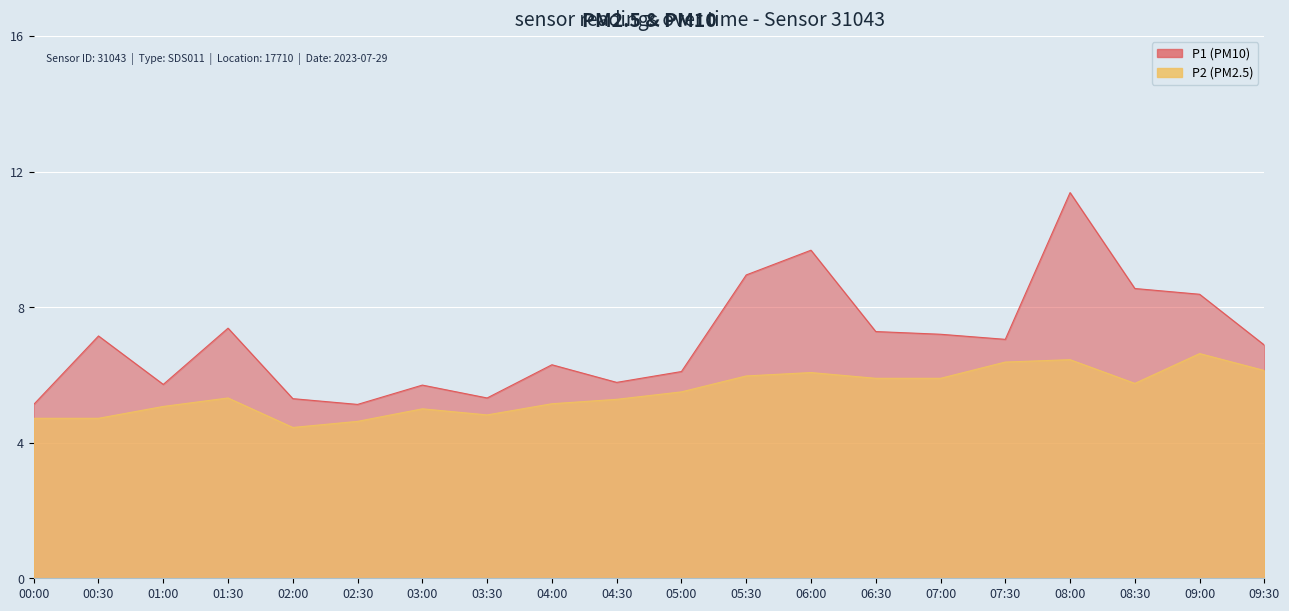

True or false: P2 and P1 intersect in this chart.

False